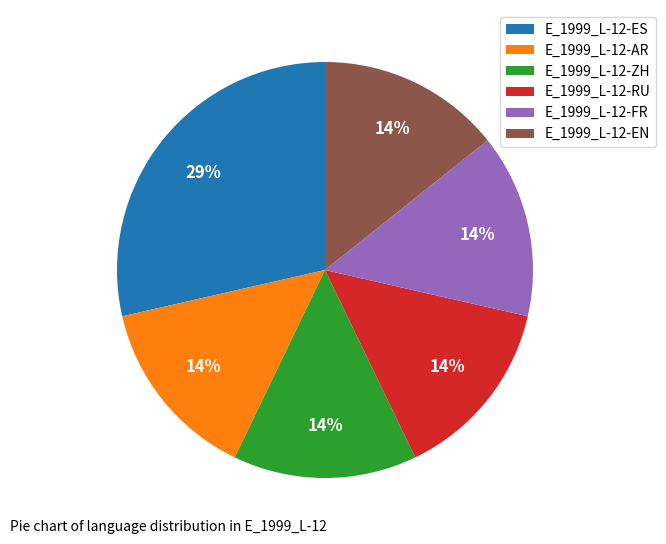

How many slices are in this pie chart?

6